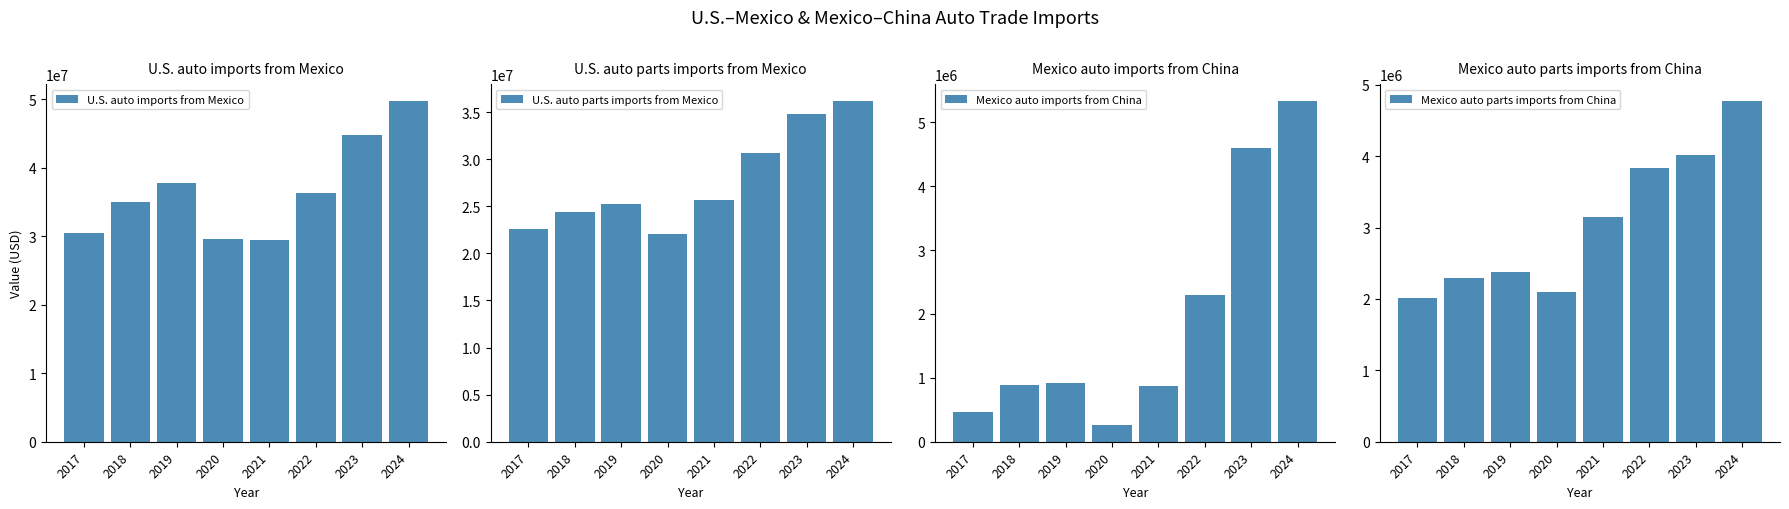

What is the value of the Mexico auto parts imports from China bar at the 4th from the left?

2100272